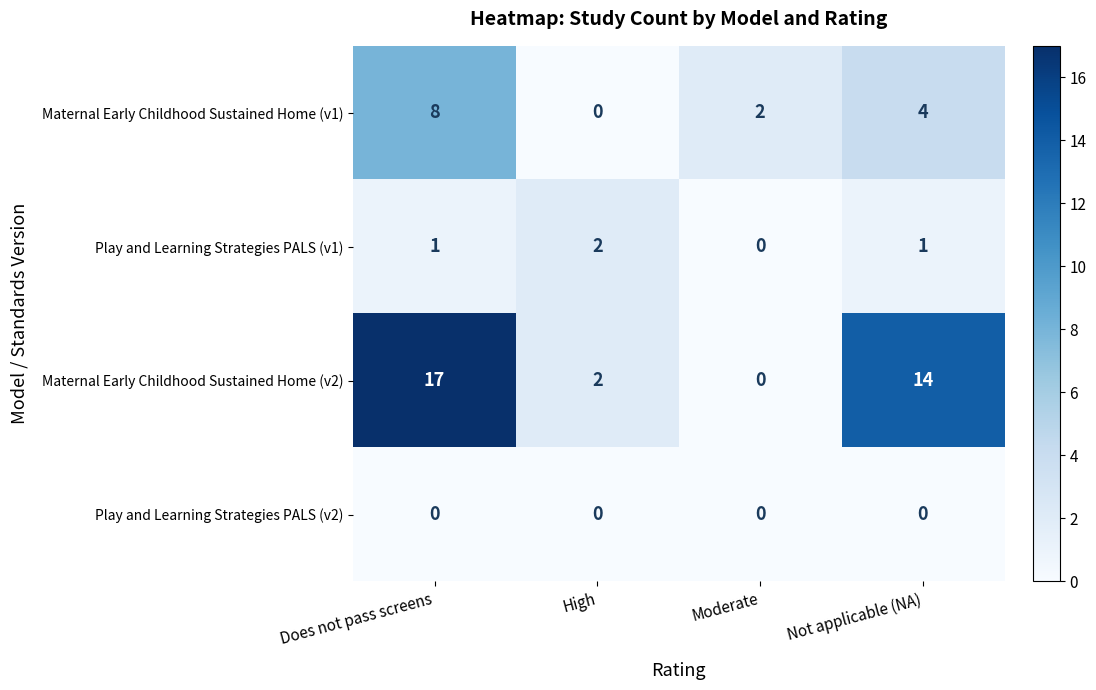

What is the difference between the maximum and minimum values in the Maternal Early Childhood Sustained Home (v2) series?

17